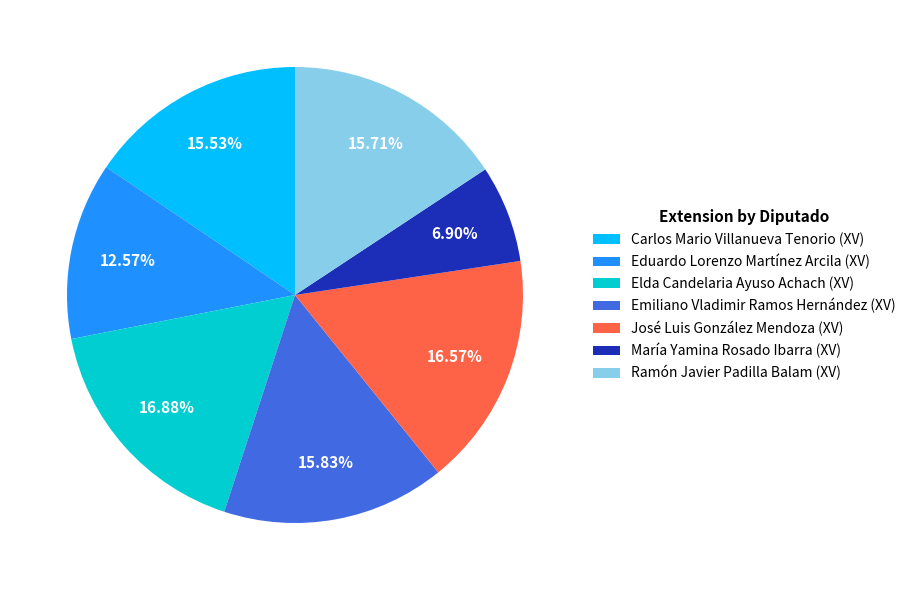

How many slices are in this pie chart?

7